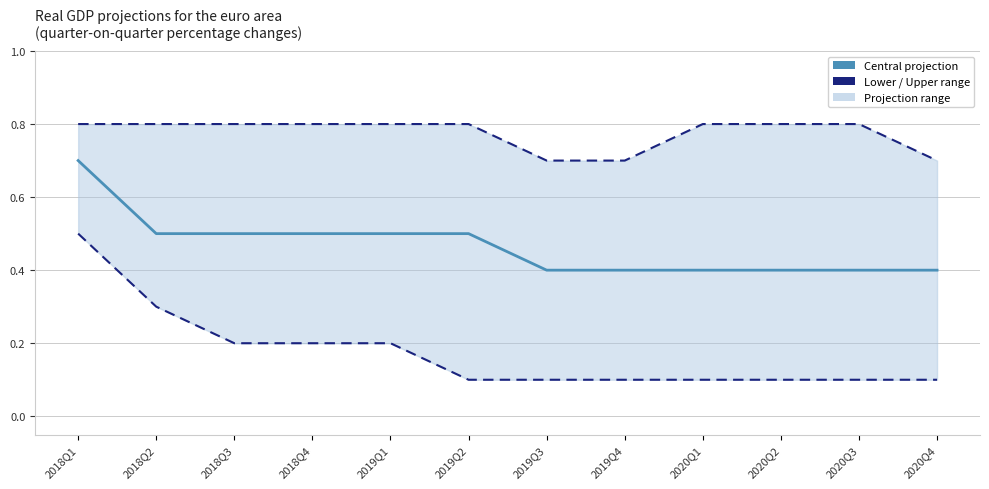

True or false: Central projection and Lower range cross at least once.

False